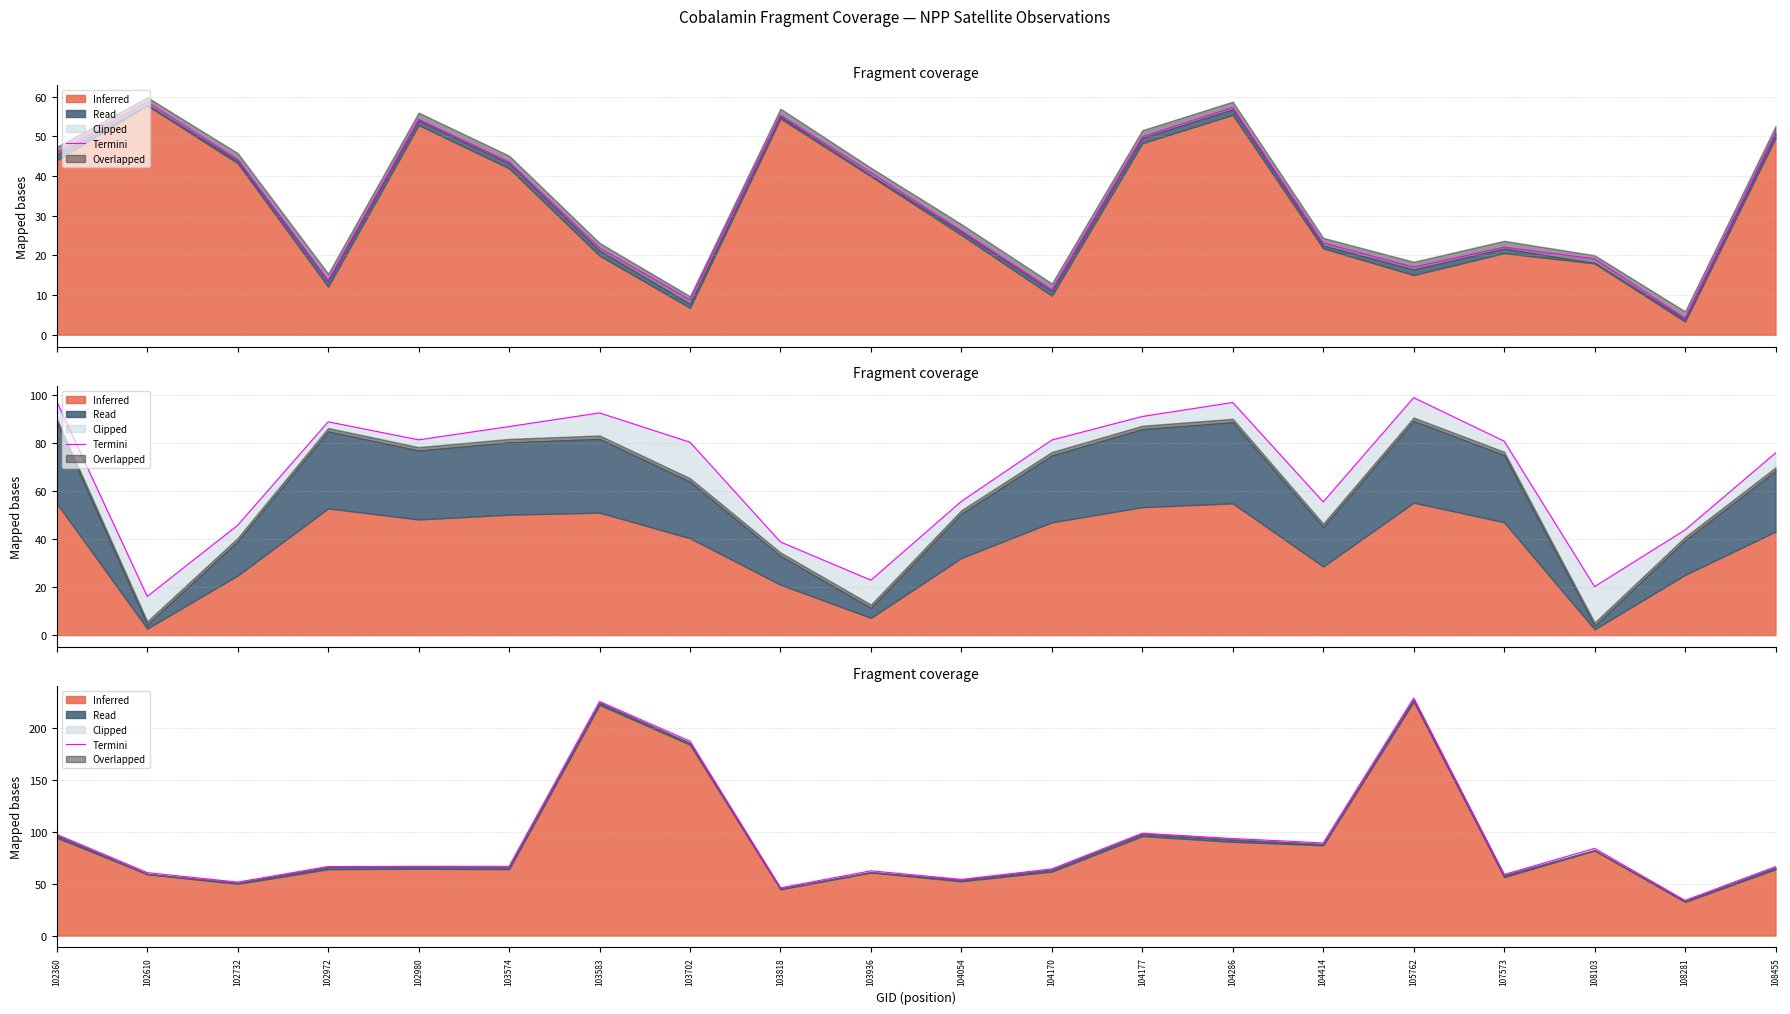

How many categories are shown in the chart?

20